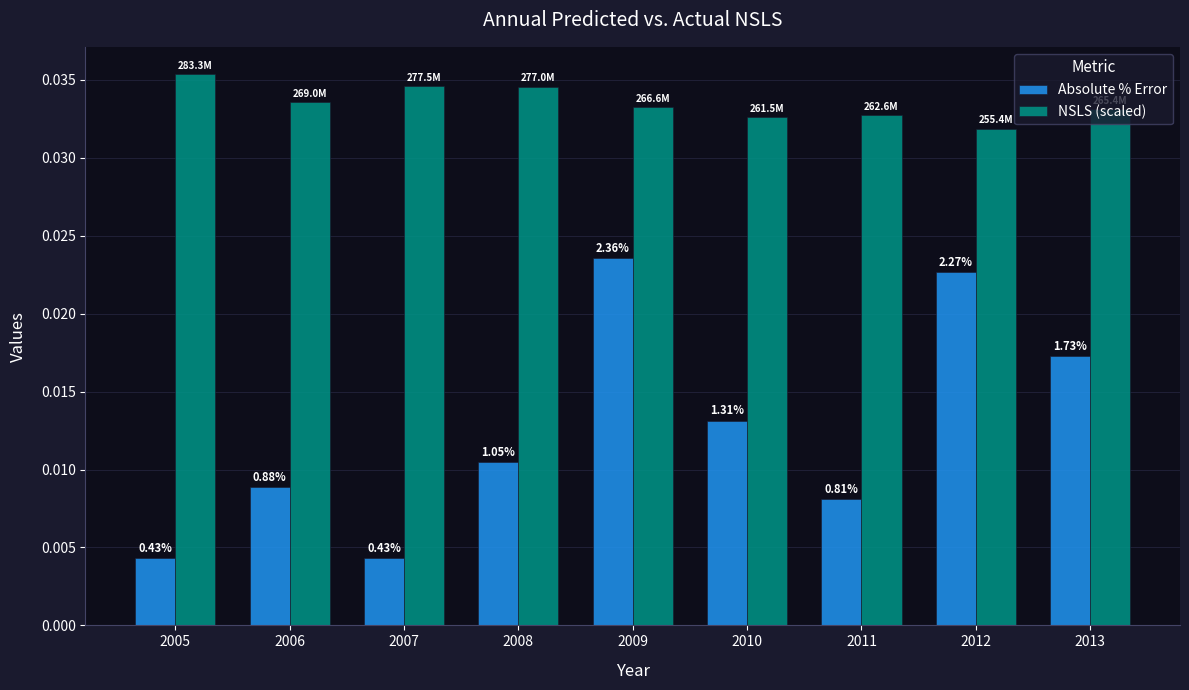

Rank the series by their average value, from highest to lowest.

NSLS (scaled), Absolute % Error